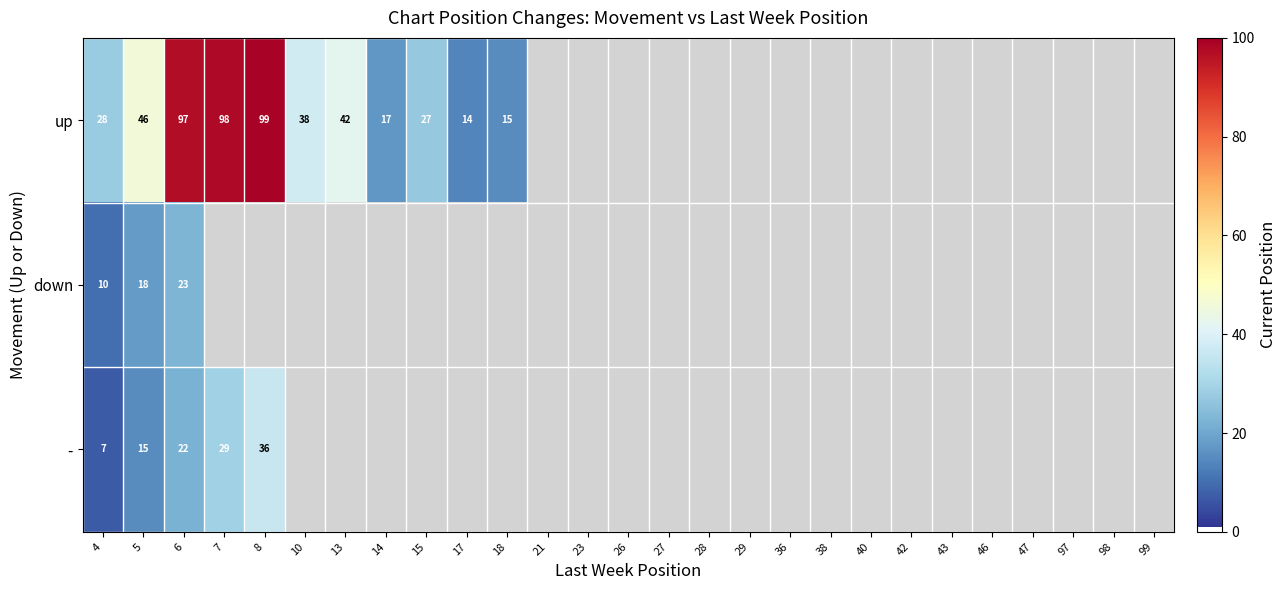

Is it true that down equals 12 at 6?

False